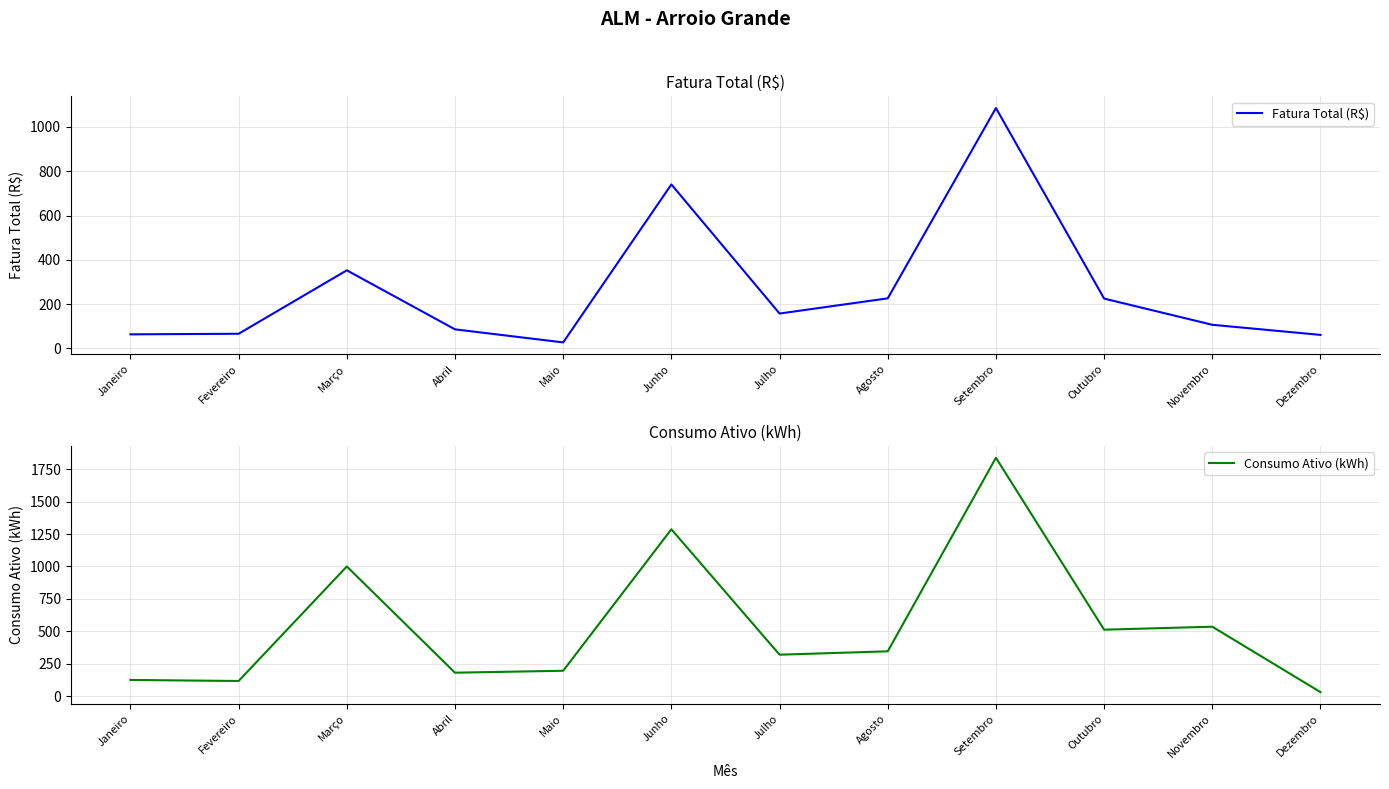

At which label does Consumo Ativo (kWh) first exceed 345?

Março